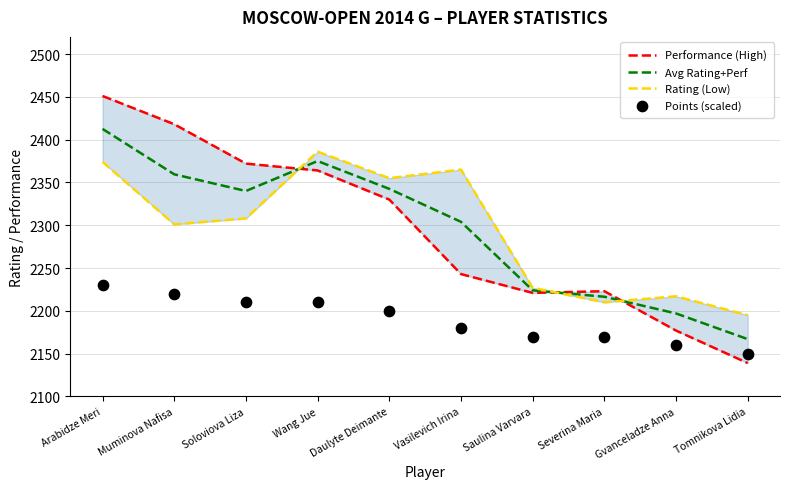

What are all the series names shown in the legend?

Performance (High), Avg Rating+Perf, Rating (Low), Points (scaled)